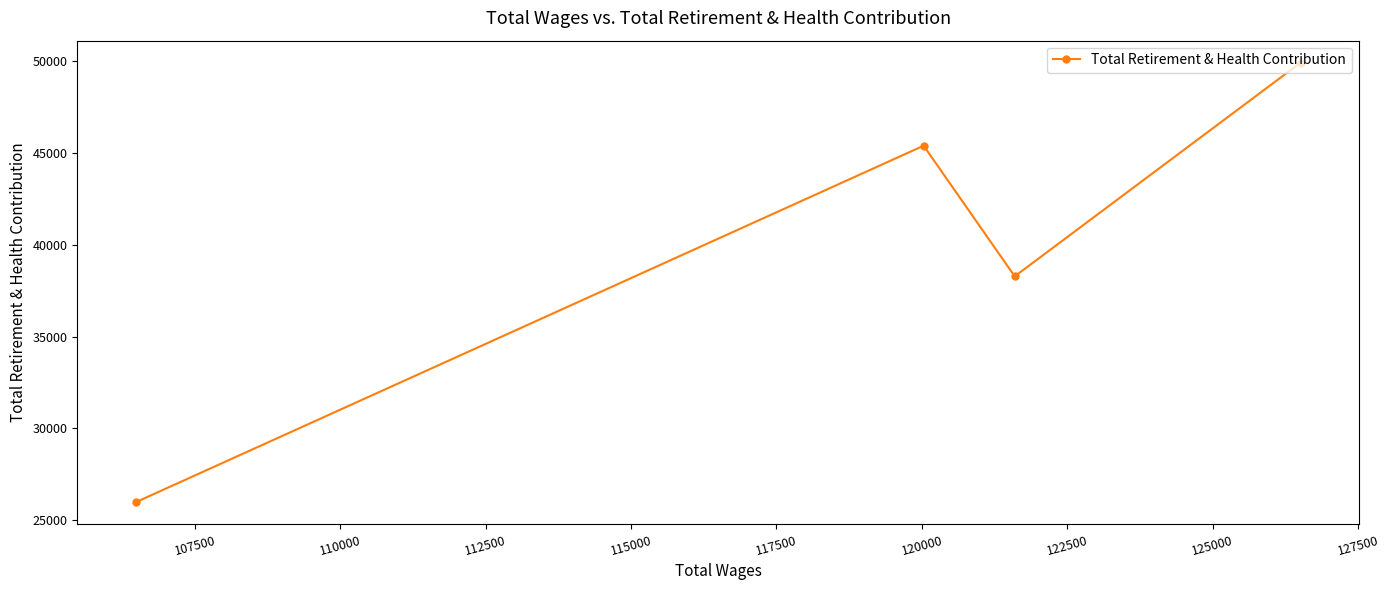

What is the difference between the second highest and minimum values?

19447